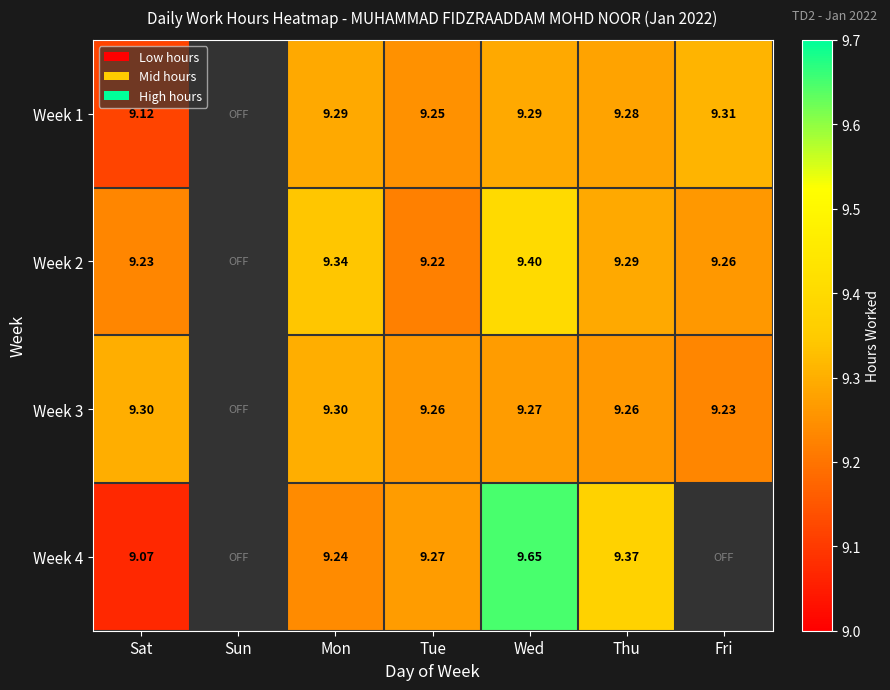

What is the sum of the Week 3 values at Fri and Mon?

18.5